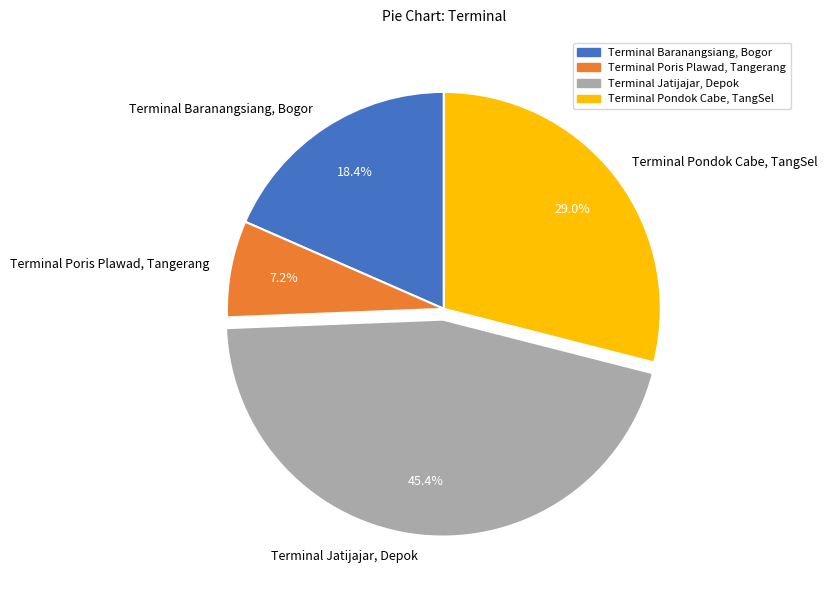

To the nearest percent, what is the difference between the Terminal Pondok Cabe, TangSel and Terminal Jatijajar, Depok slice percentages?

16%